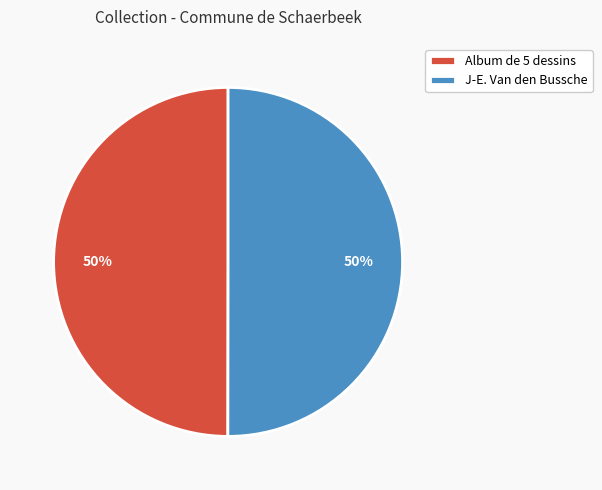

Combined, do Album de 5 dessins and J-E. Van den Bussche account for over 50%?

Yes